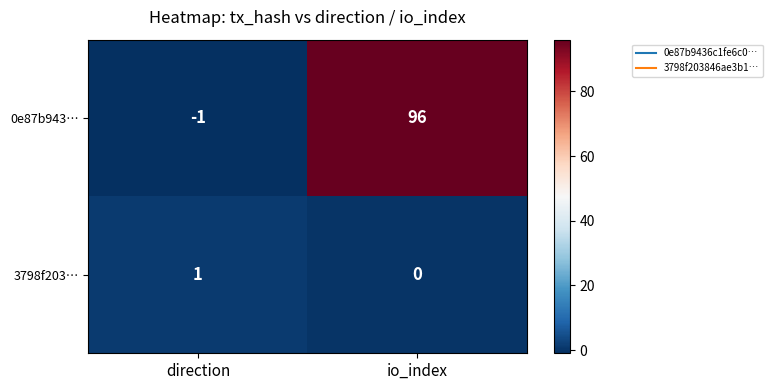

How many values in 0e87b943… are below zero?

1